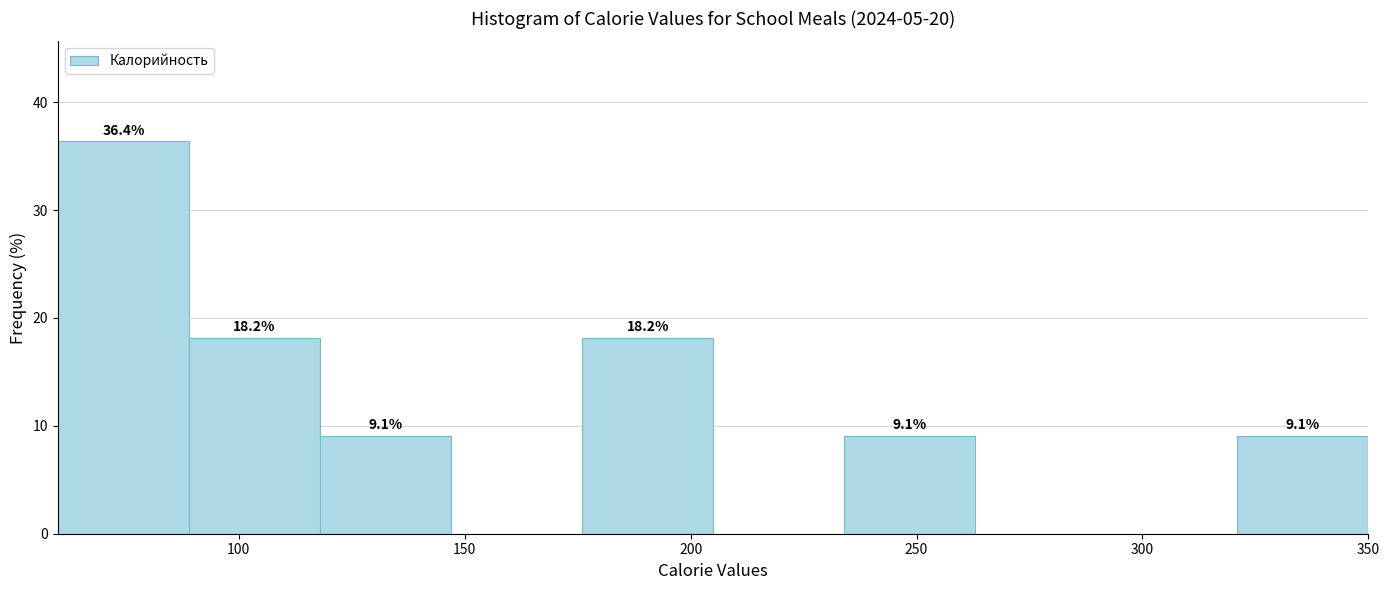

Over which range of the x-axis is the bar tallest?

60 to 89